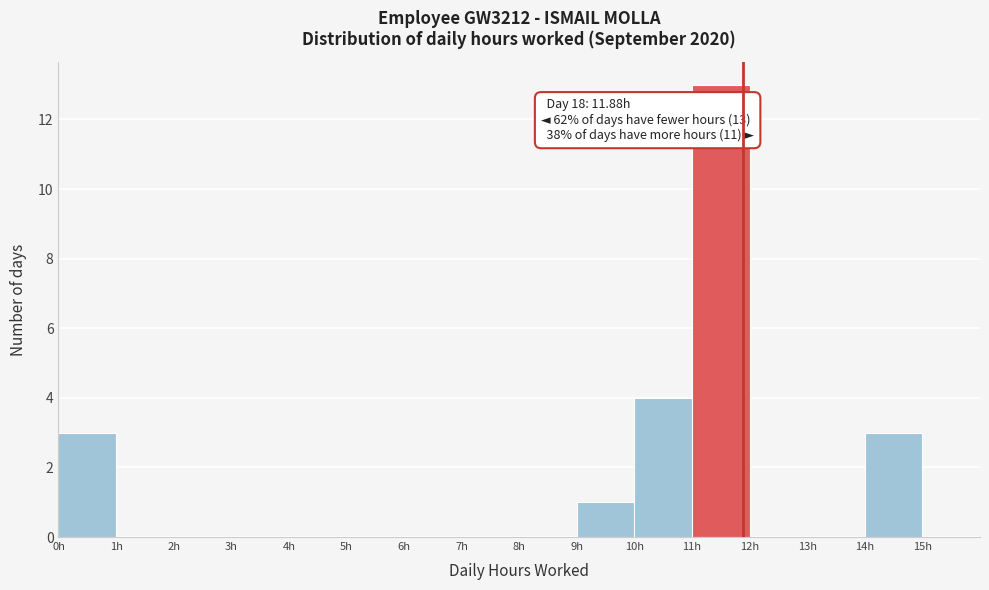

Over which range of the x-axis is the bar tallest?

11 to 12